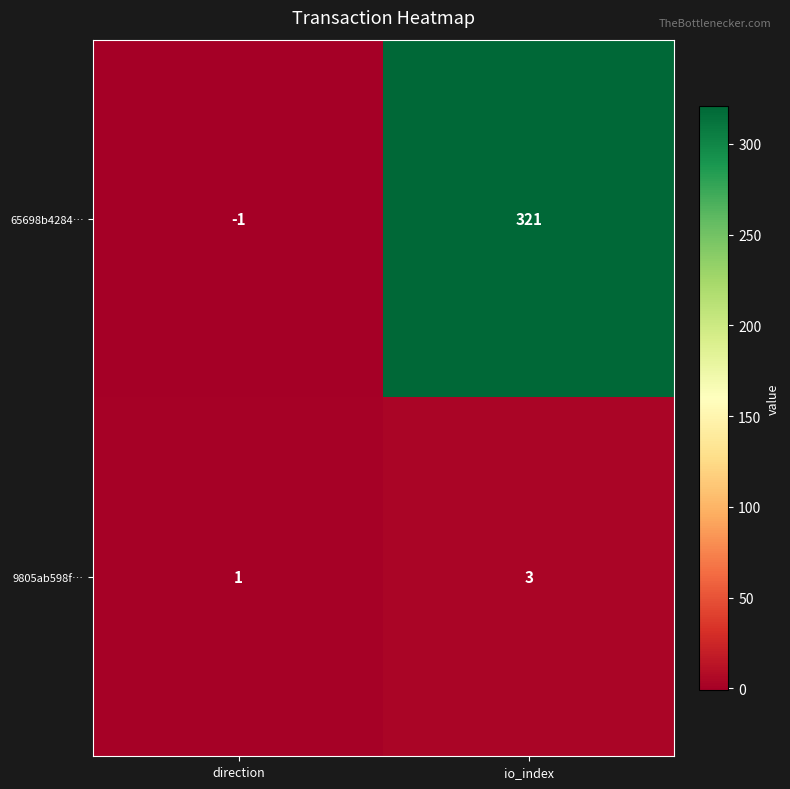

Read the 9805ab598f… value at io_index.

3